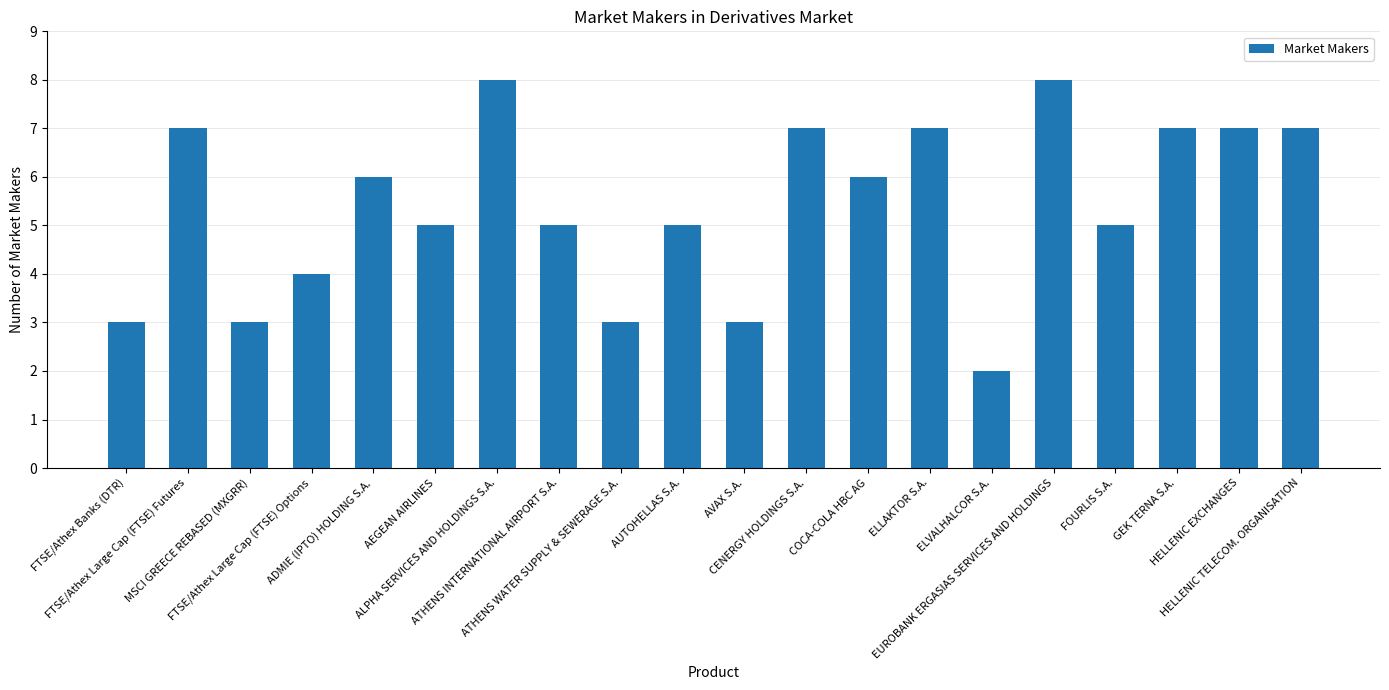

Which has a higher value, FTSE/Athex Large Cap (FTSE) Options or AVAX S.A.?

FTSE/Athex Large Cap (FTSE) Options